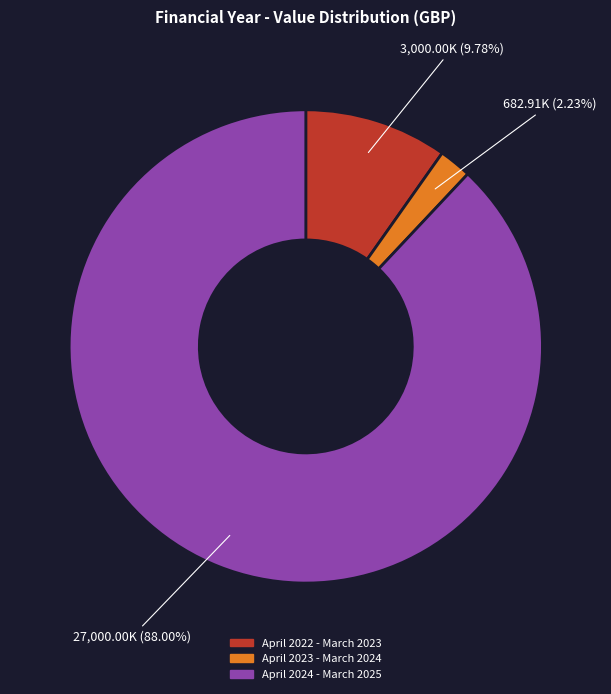

To the nearest percent, what percentage of the pie is April 2023 - March 2024?

2%